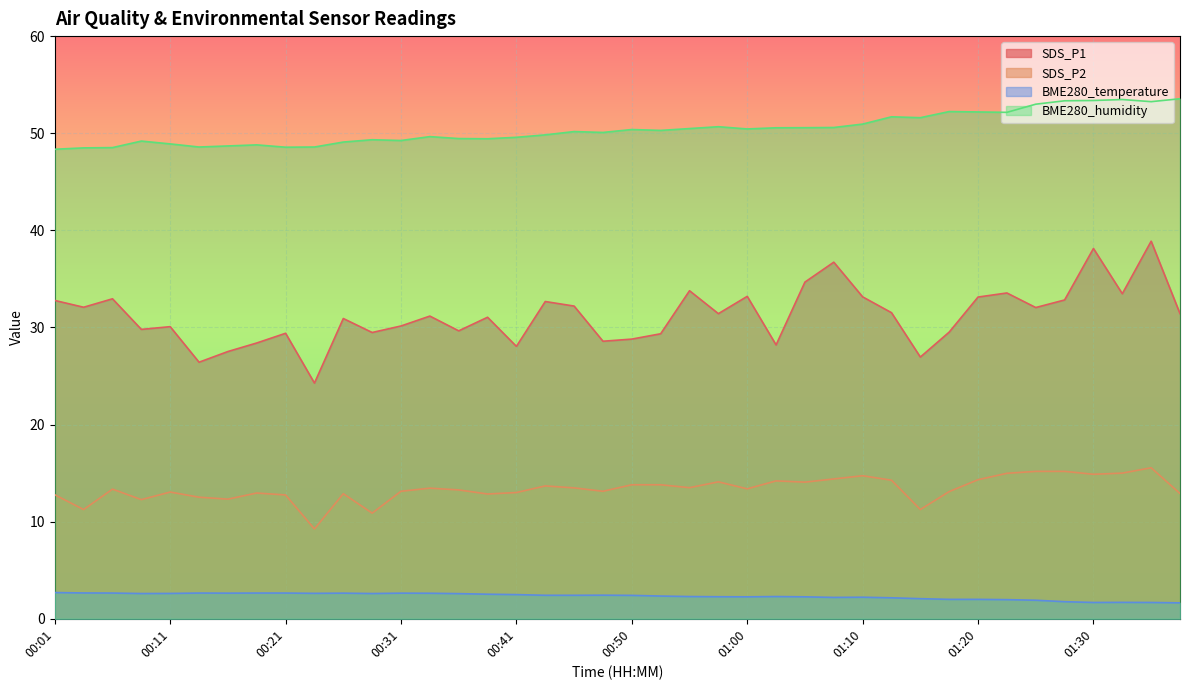

What is the value of the BME280_temperature point at the 7th from the left?

2.6